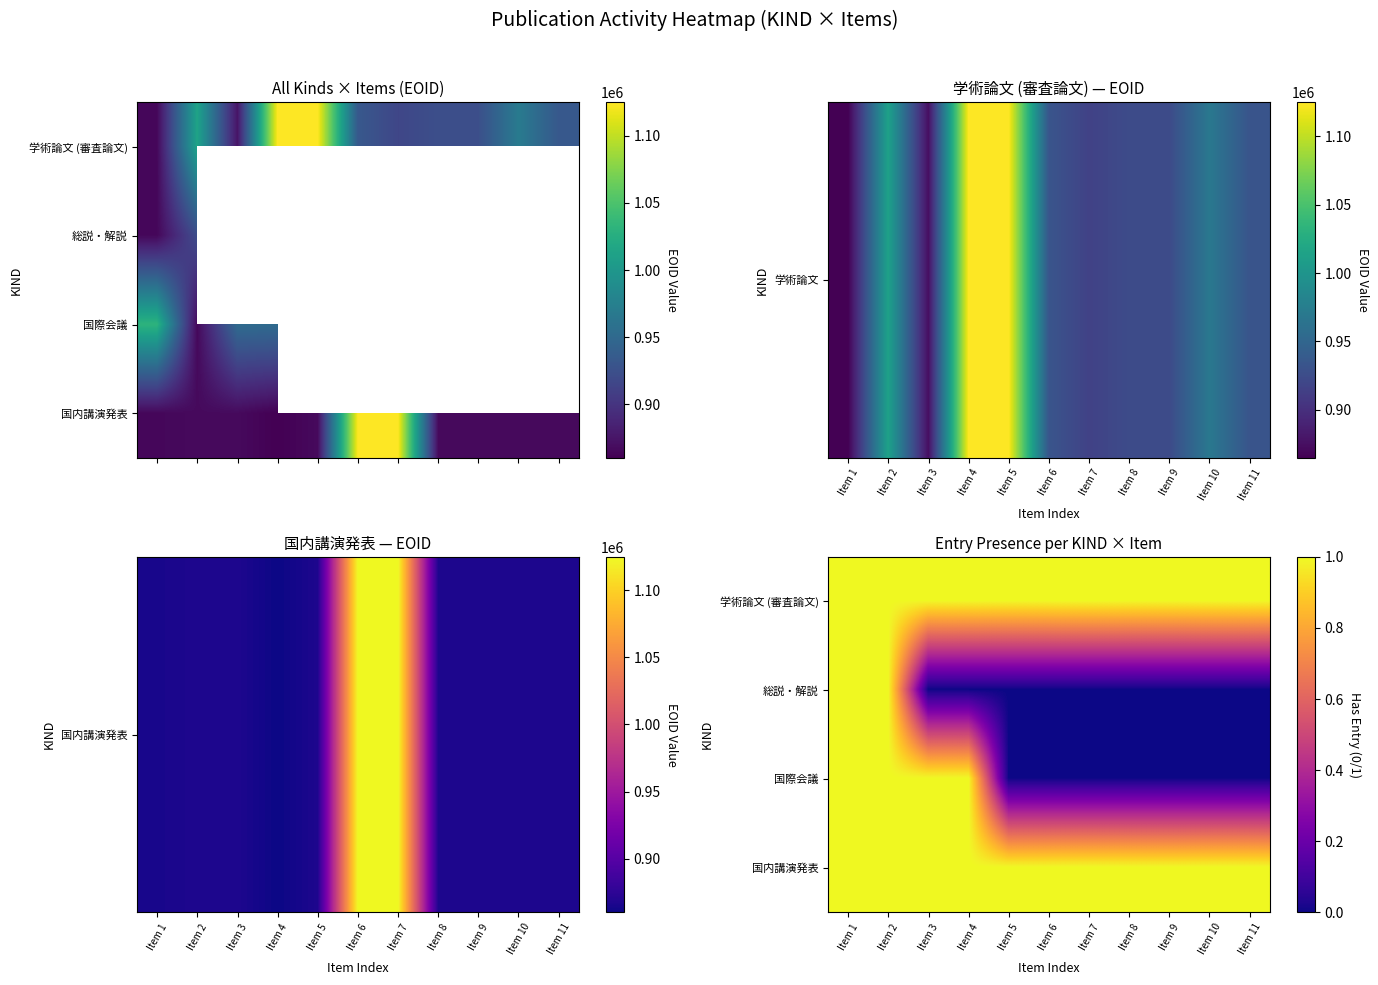

True or false: 国際会議 has a value of 2 at Item 2.

False